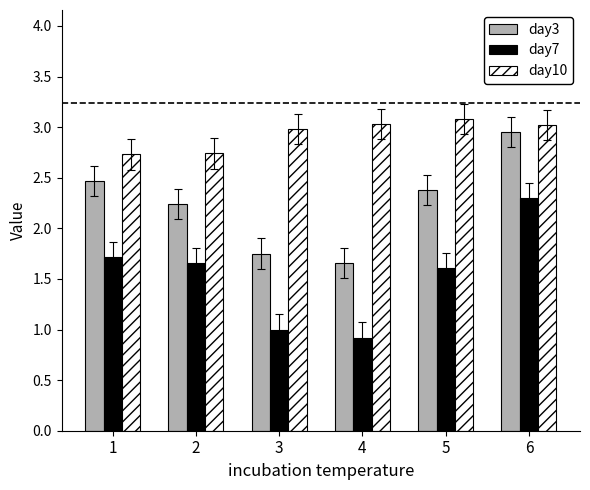

What is the minimum value for day3?

1.7